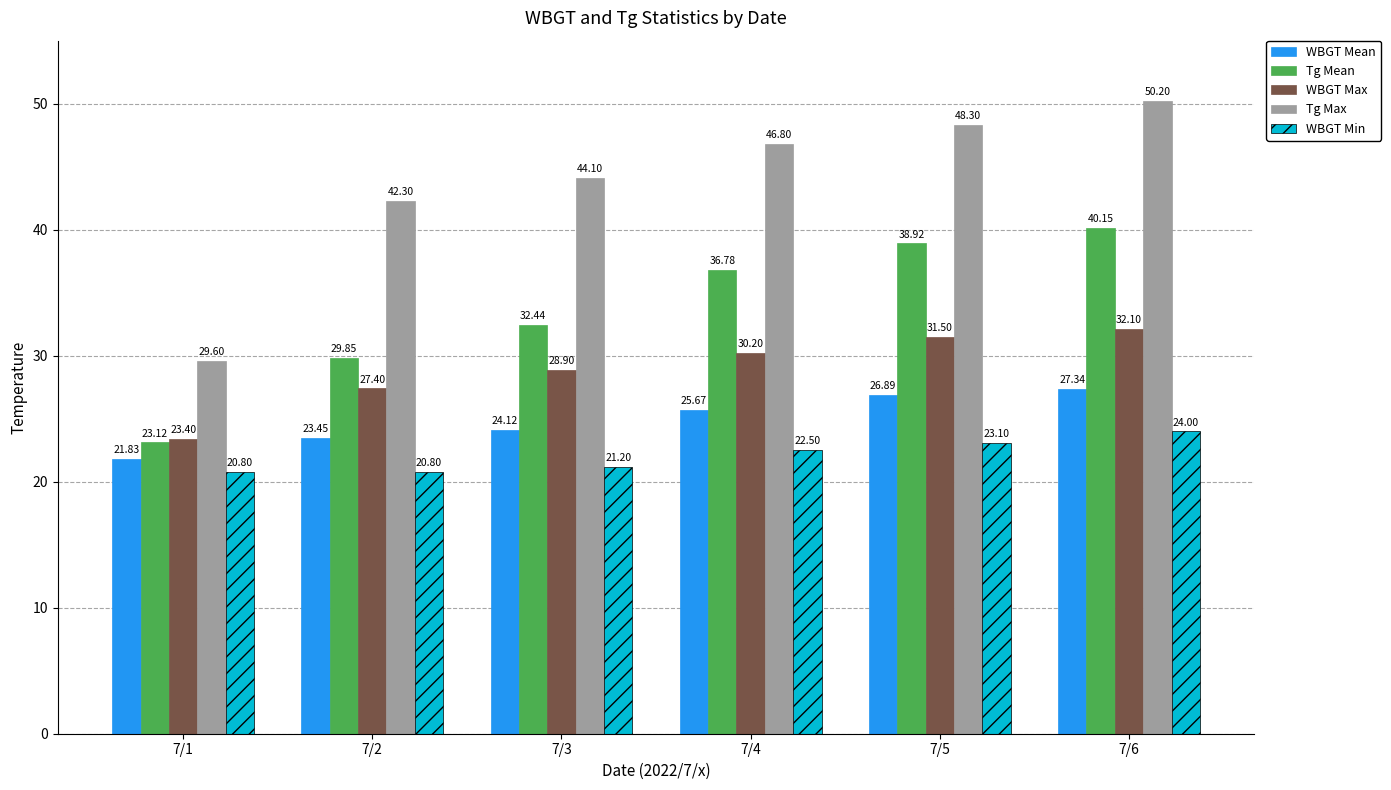

Are the bars horizontal?

No